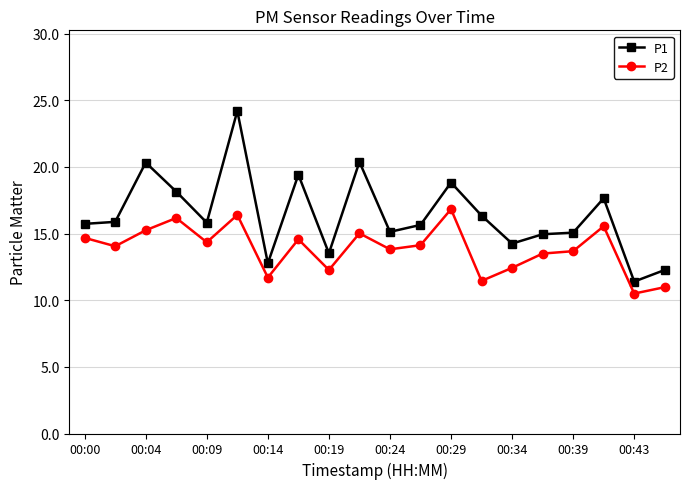

What is the value of the P1 point at the 3rd from the left?

20.3